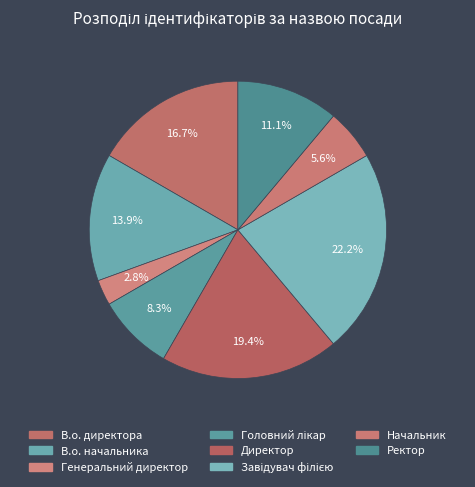

How many segments does this pie chart have?

8